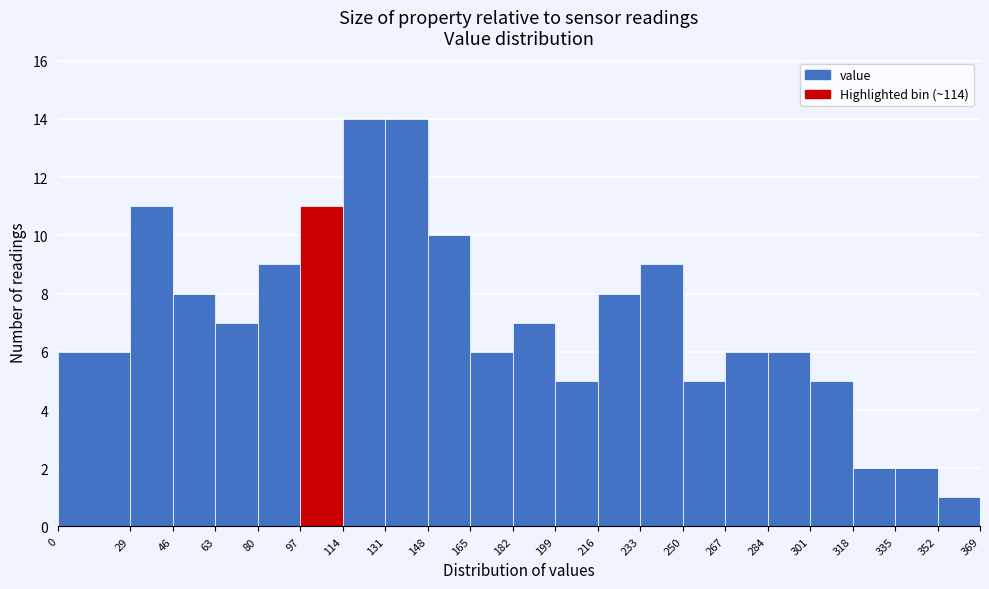

Reading left to right, transcribe this chart: for each bar, give the range it covers on the x-axis and its height. The values are not printed on the chart, so give them approximately, as read against the axis.

0 to 29: 6
29 to 46: 11
46 to 63: 8
63 to 80: 7
80 to 97: 9
97 to 114: 11
114 to 131: 14
131 to 148: 14
148 to 165: 10
165 to 182: 6
182 to 199: 7
199 to 216: 5
216 to 233: 8
233 to 250: 9
250 to 267: 5
267 to 284: 6
284 to 301: 6
301 to 318: 5
318 to 335: 2
335 to 352: 2
352 to 369: 1